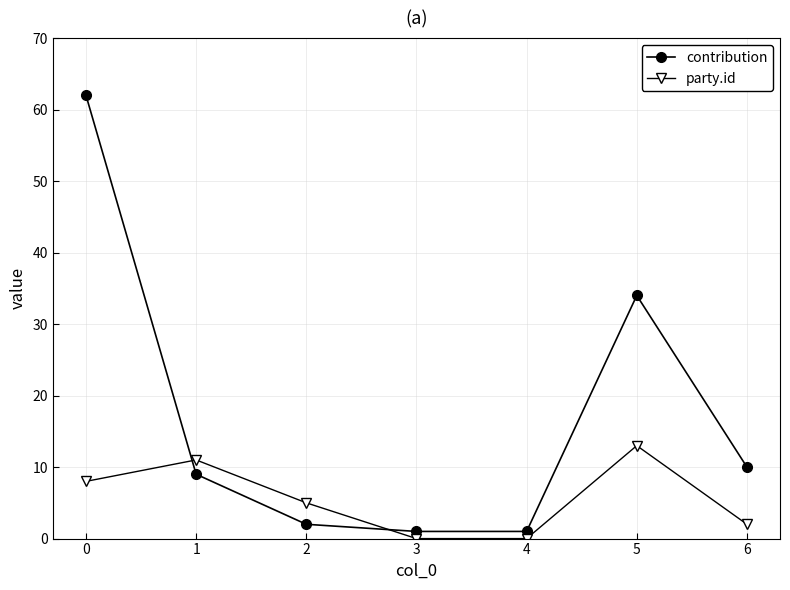

How many times do contribution and party.id cross each other?

2